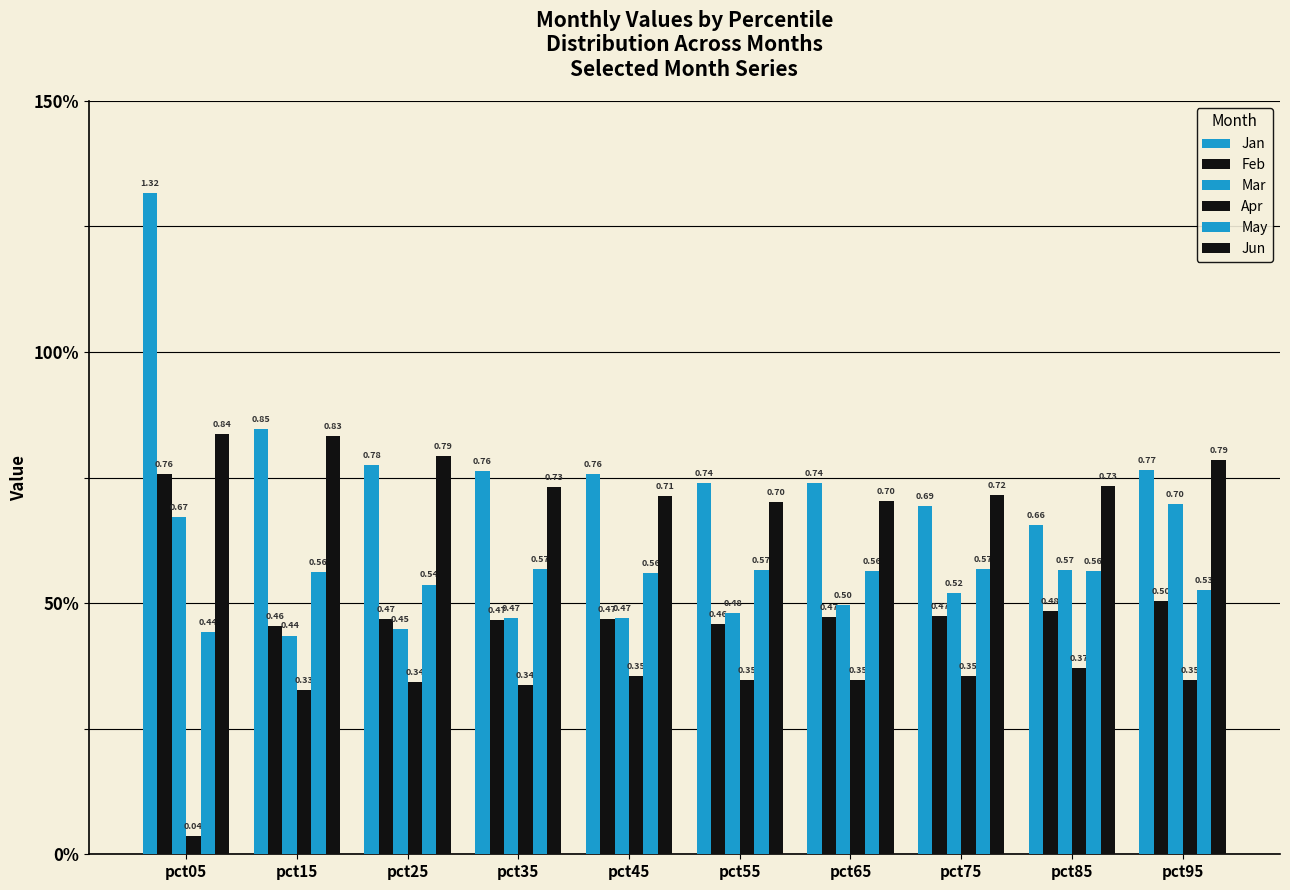

Does the chart contain stacked bars?

No